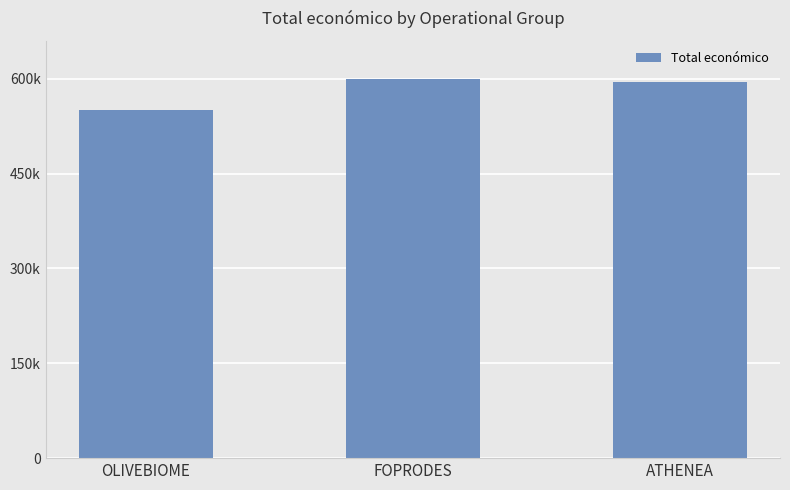

List the labels in order of value, smallest first.

OLIVEBIOME, ATHENEA, FOPRODES